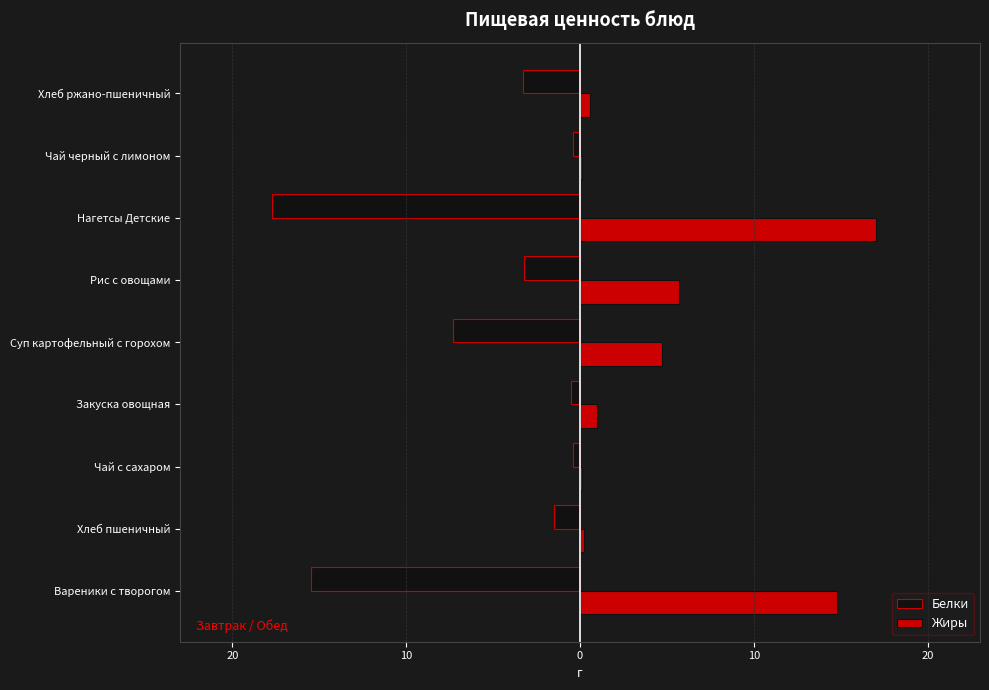

What is the value of the Жиры bar at the 8th from the left?

0.1